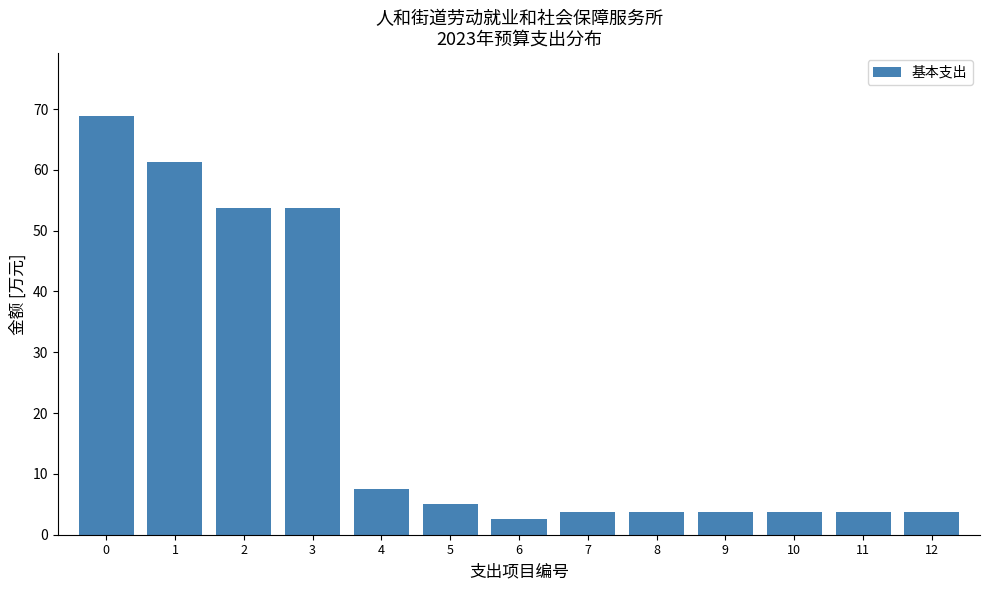

Is it true that the value at 3 is 53.7?

True